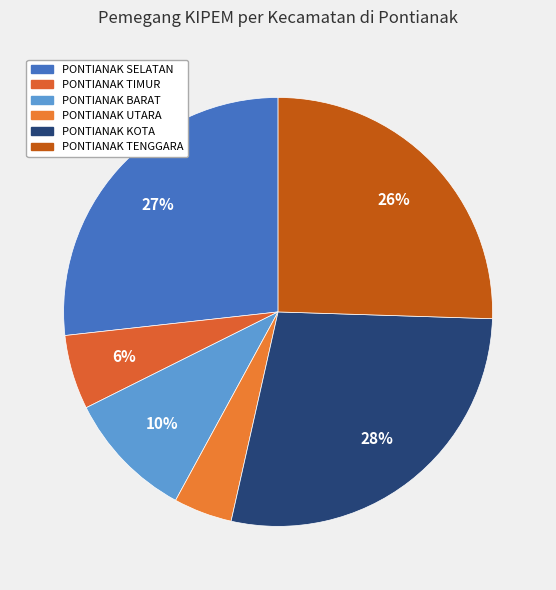

Combined, what portion of the pie is PONTIANAK UTARA and PONTIANAK TIMUR?

10.0%